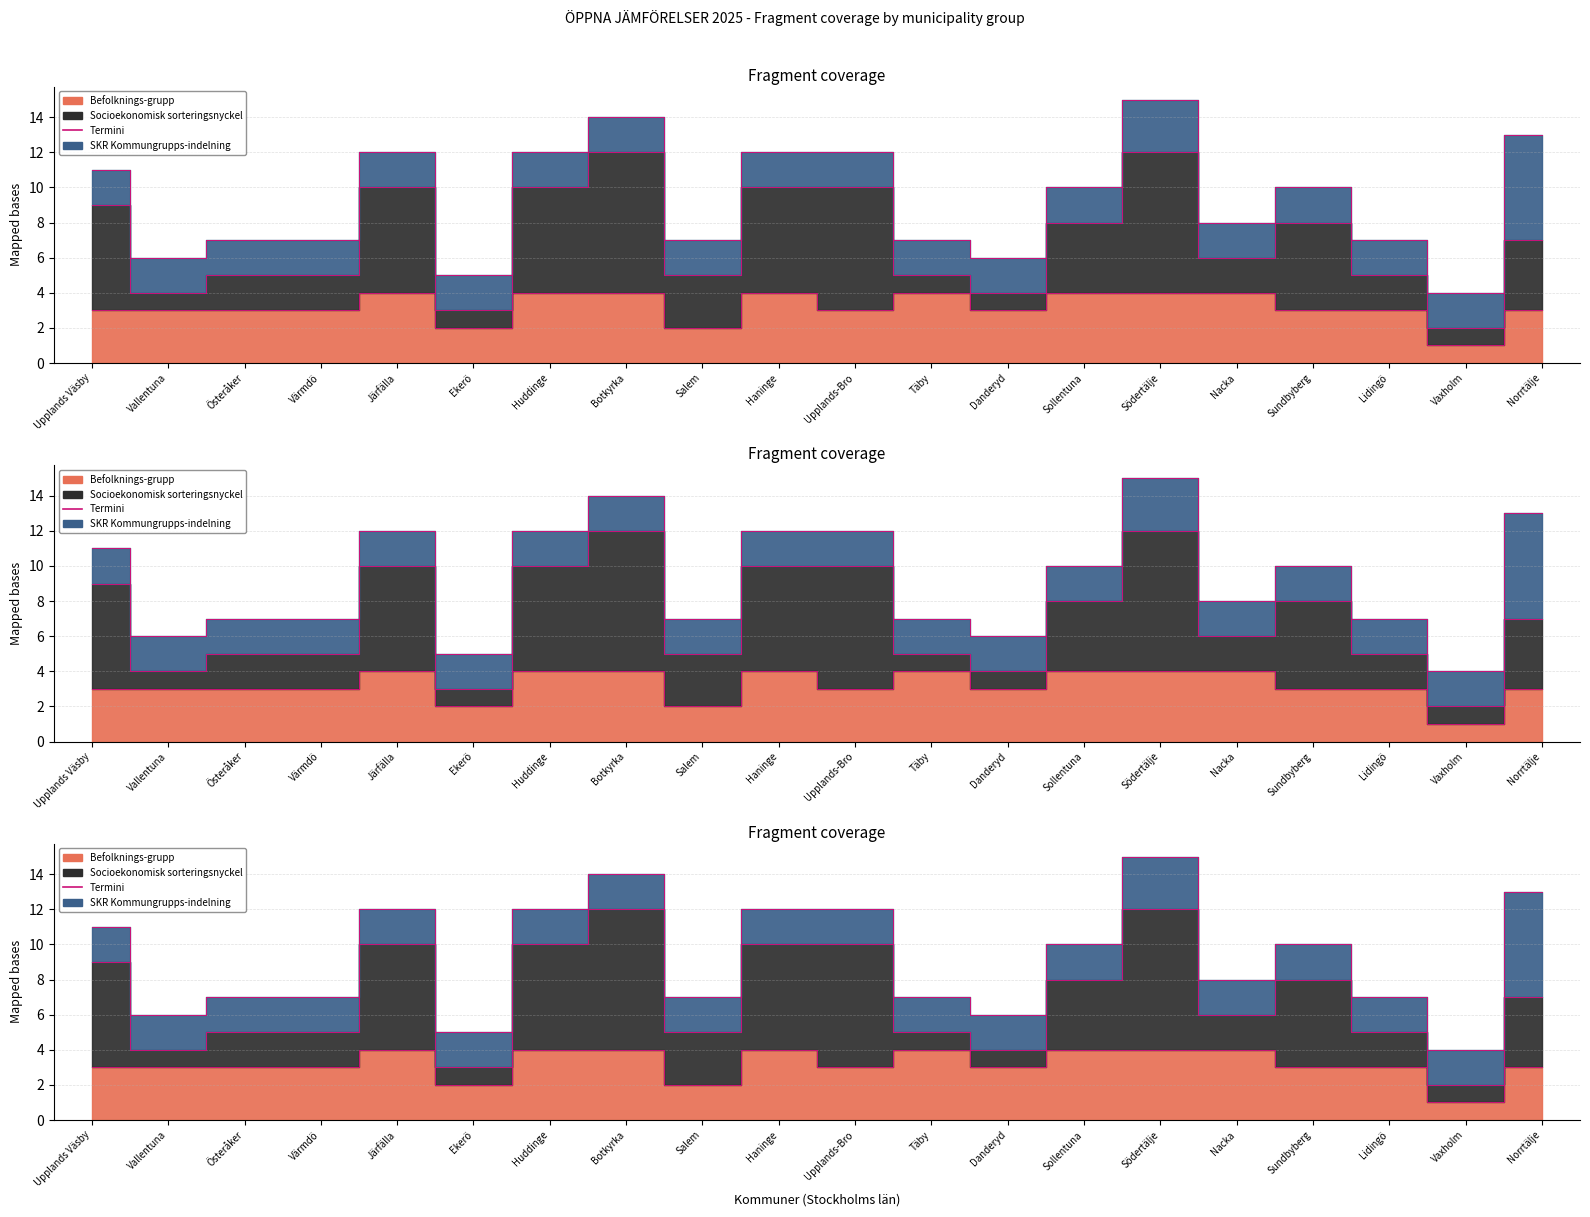

What is the difference between the Socioekonomisk sorteringsnyckel values at Upplands-Bro and Danderyd?

6